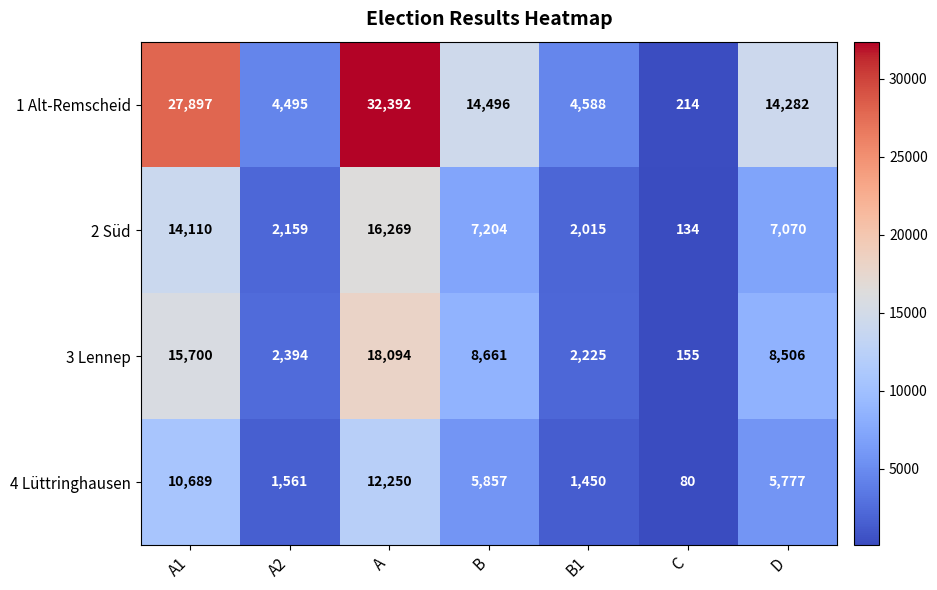

What is the difference between the second highest and second lowest values in the 2 Süd series?

12095